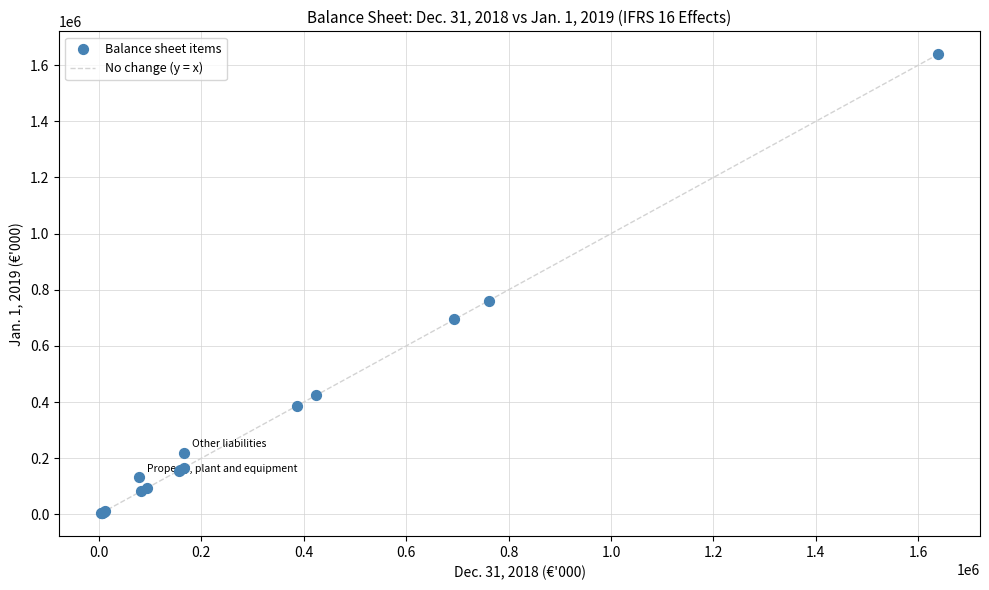

What Y value in the scatter plot is closest to 821539?

761027